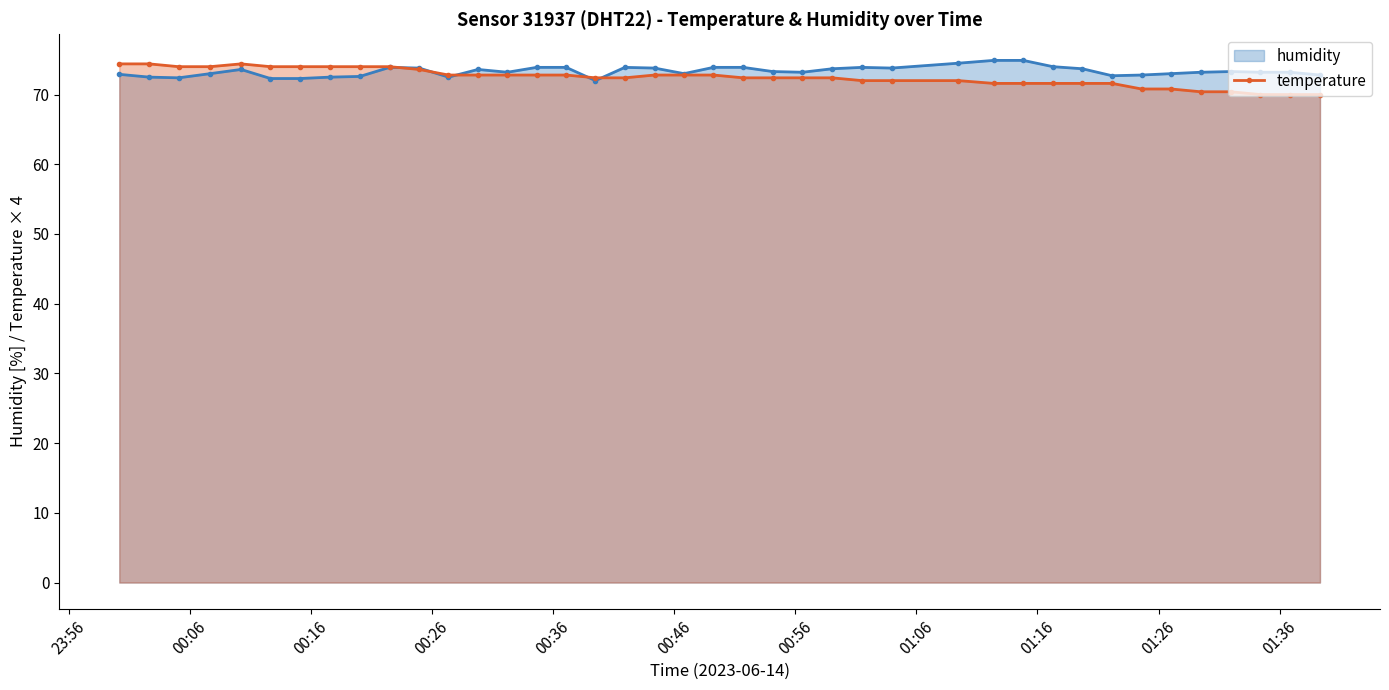

True or false: humidity has more than 0 points higher than both neighbors.

True